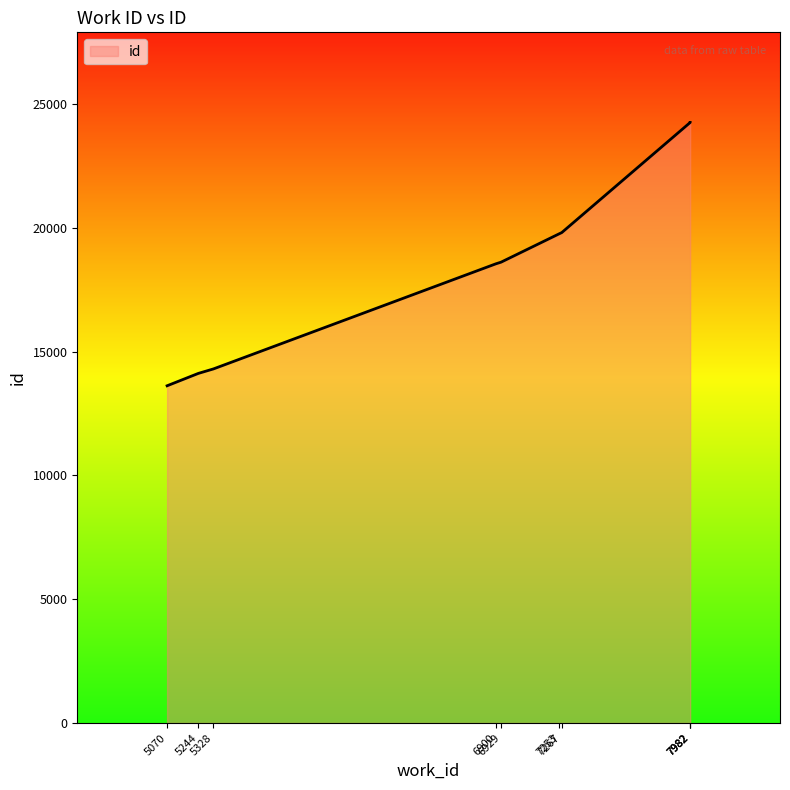

Reading right to left, what are all the values shown in this chart?

7982=24261	7982=24259	7982=24258	7267=19810	7253=19762	6929=18615	6900=18548	5328=14303	5244=14122	5070=13622